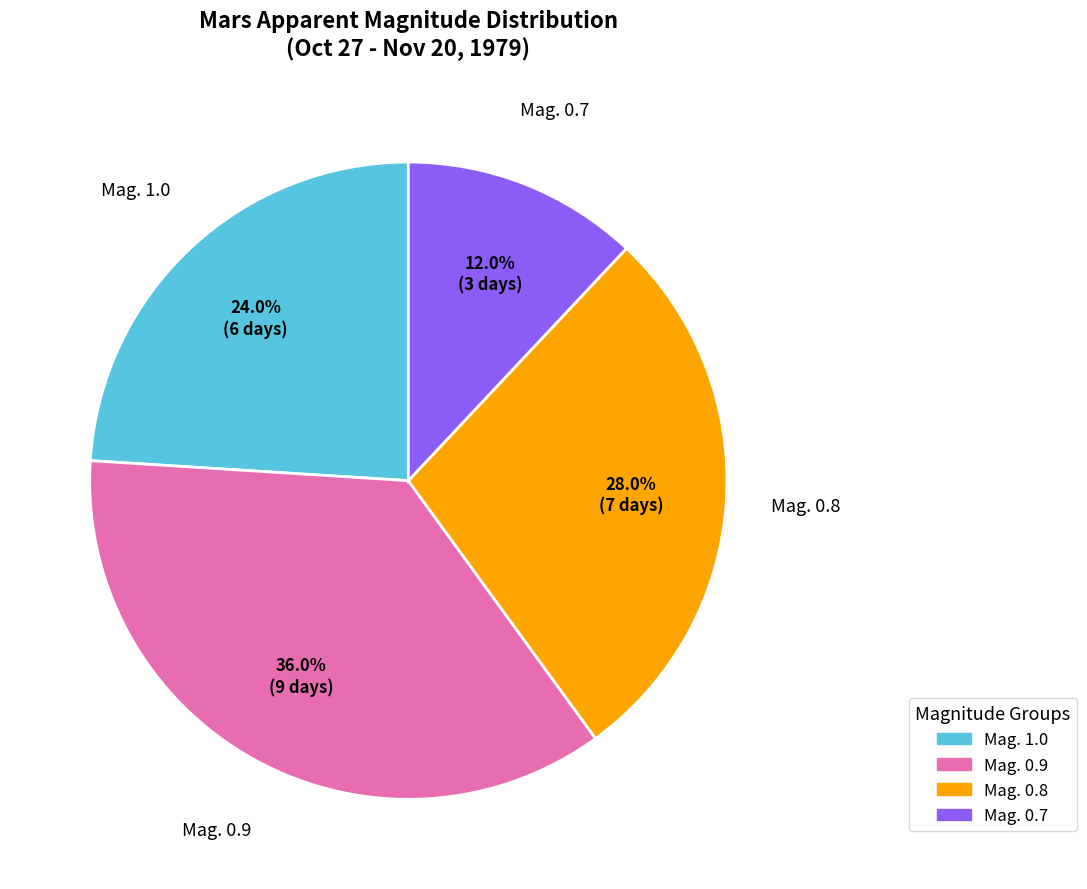

To the nearest percent, what is the difference between the Mag. 1.0 and Mag. 0.8 slice percentages?

4%